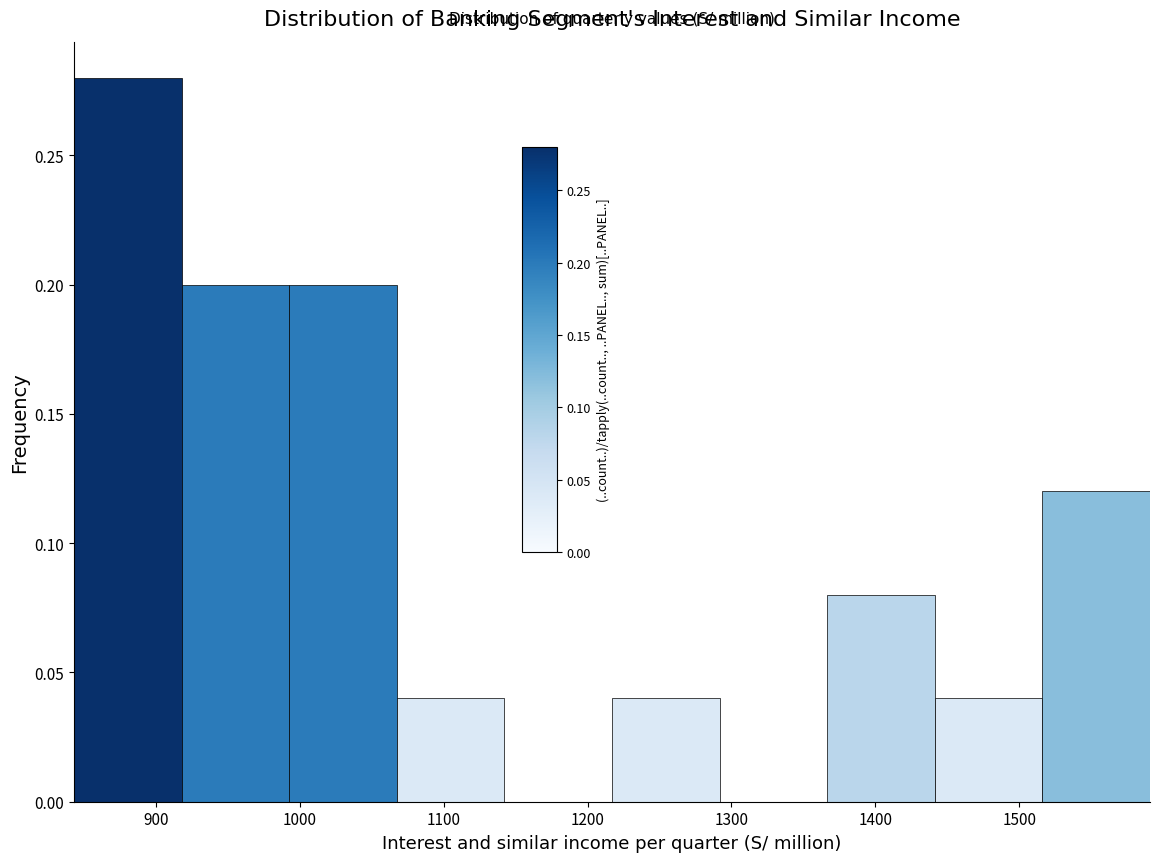

Over which range of the x-axis is the bar tallest?

840 to 920